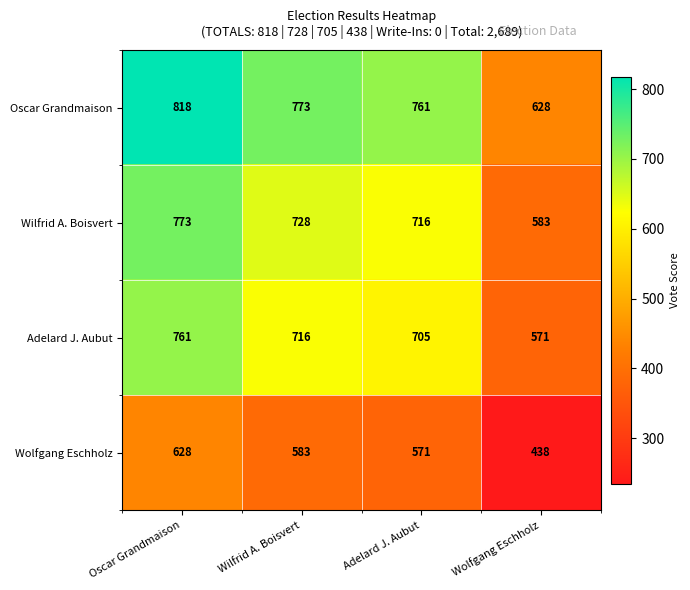

What is the difference between the highest and lowest values at Wilfrid A. Boisvert?

190